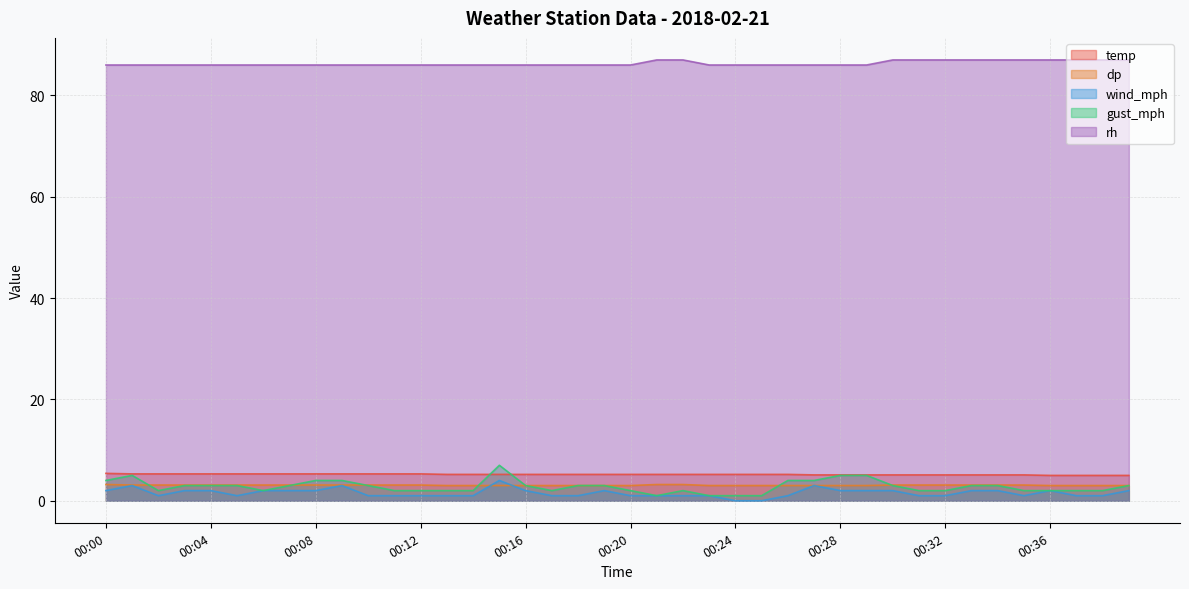

Is the value of rh at 00:24 greater than the value of wind_mph at 00:23?

Yes